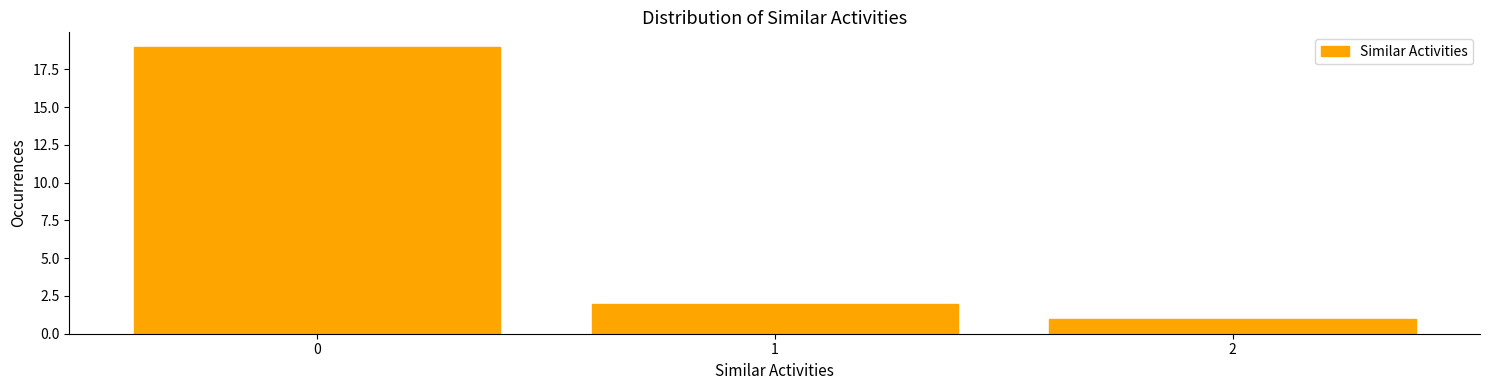

Reading right to left, extract all data points from this chart.

2=1	1=2	0=19